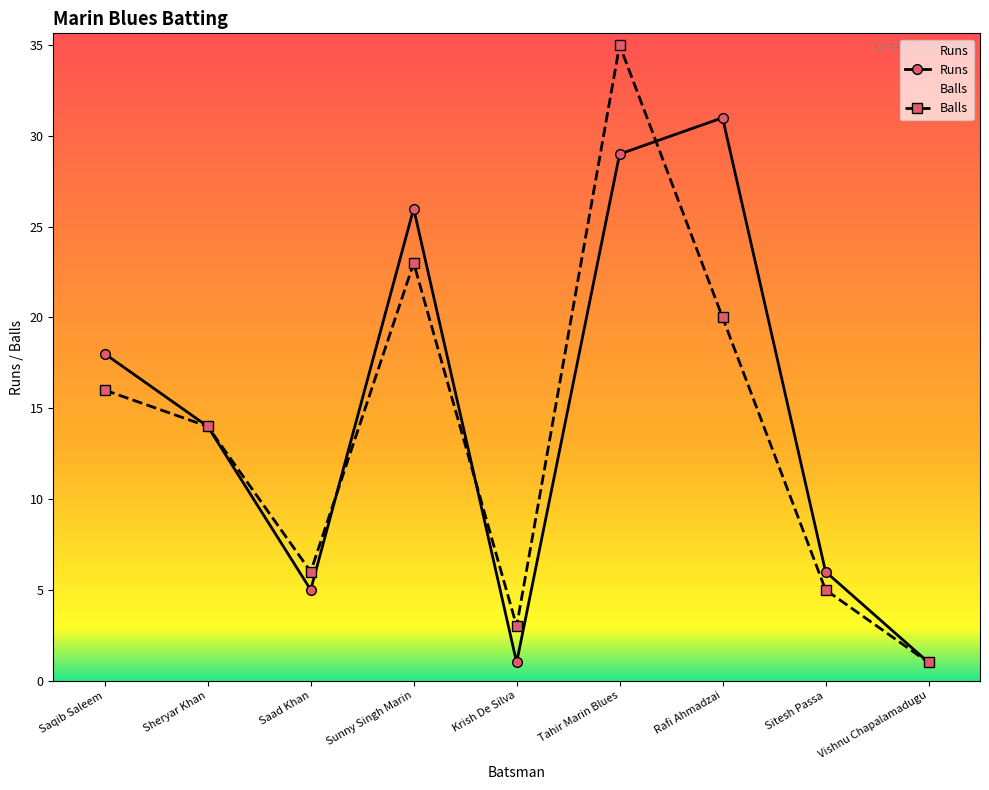

At which category is the sum across all series the highest?

Tahir Marin Blues